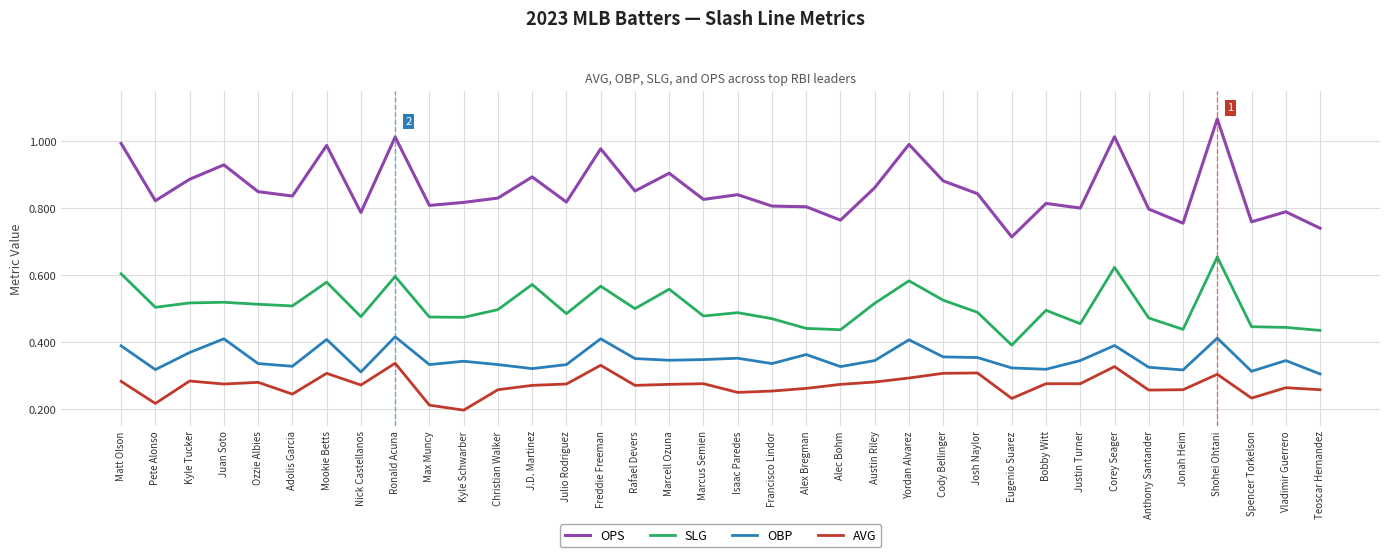

Count the OBP values in the range 0 to 1.

36